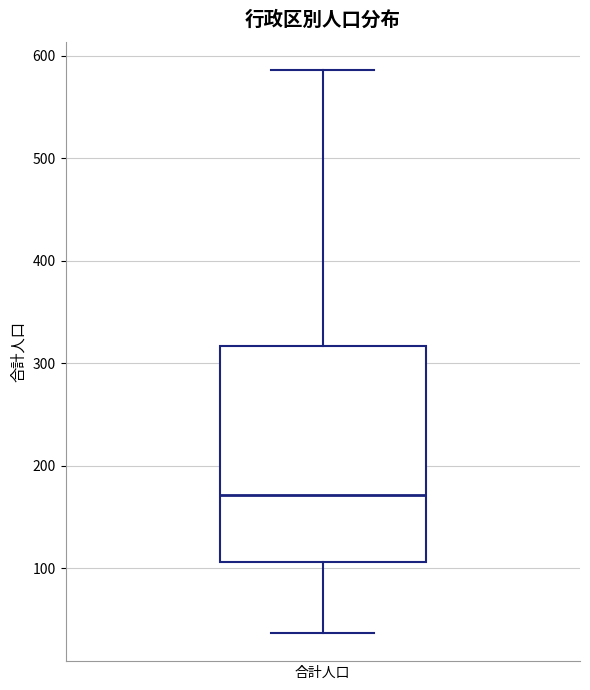

Where is the upper edge of the box for 合計人口 on the y-axis? The values are not printed on the chart, so give them approximately, as read against the axis.

320